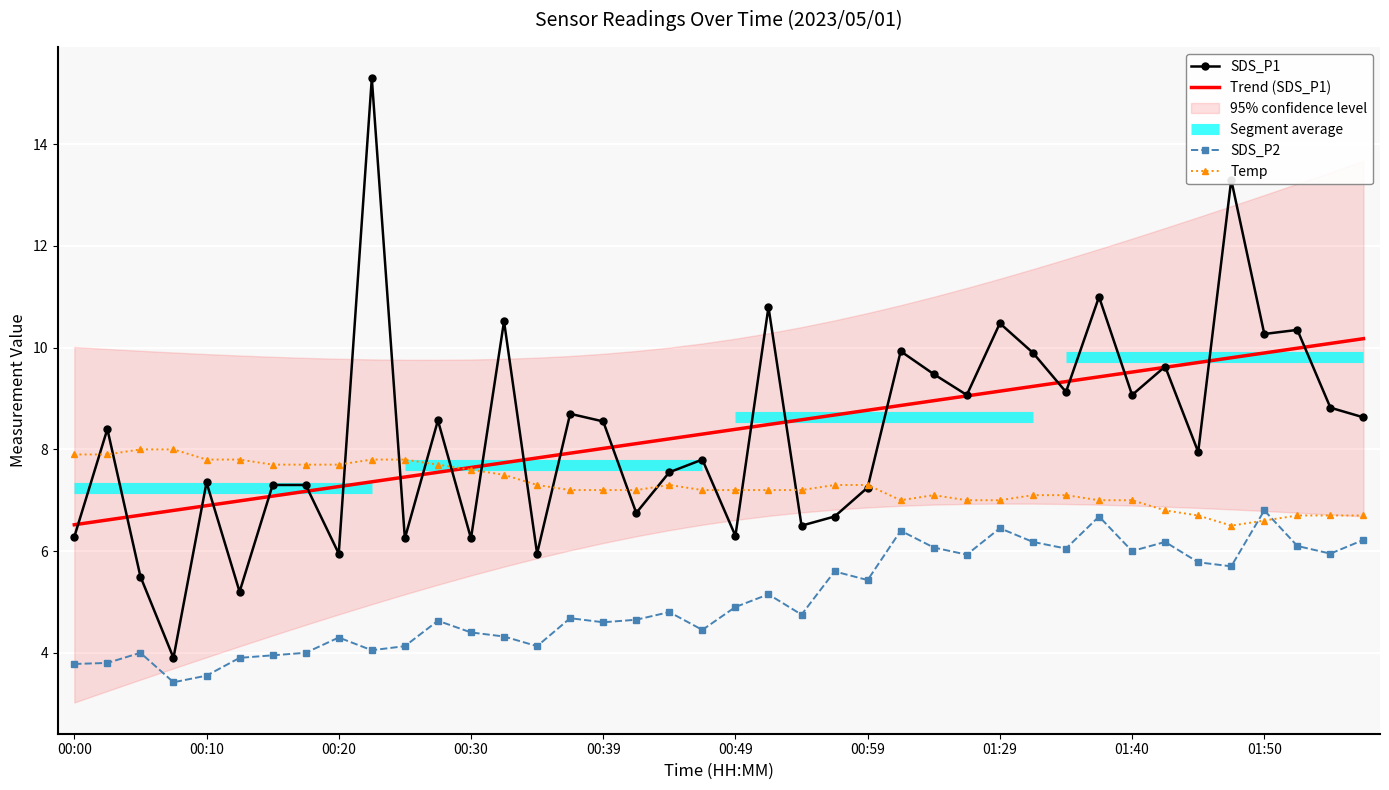

Is this an area chart (filled region under the line)?

No